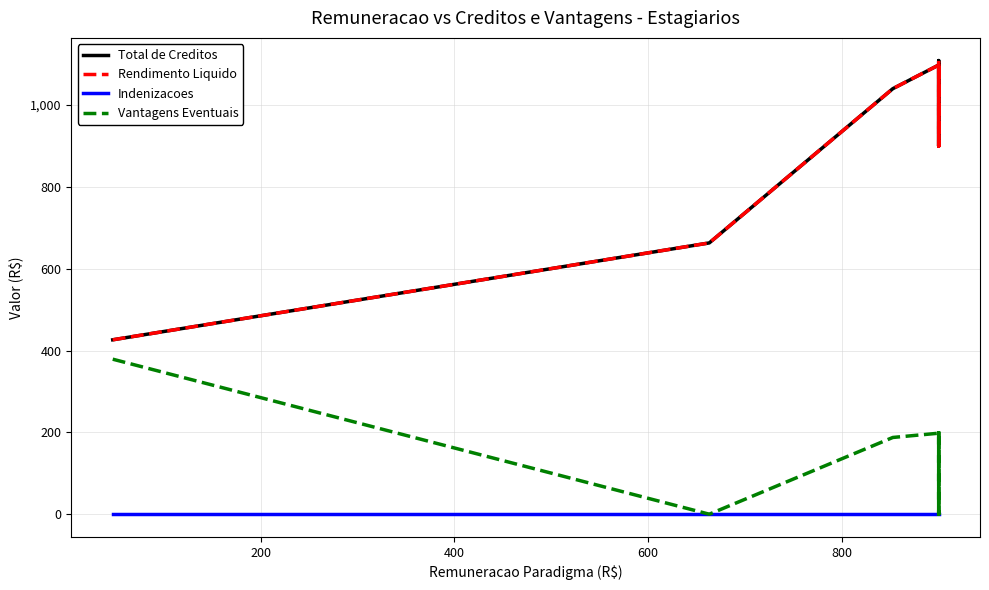

Count the number of data series in this chart.

4